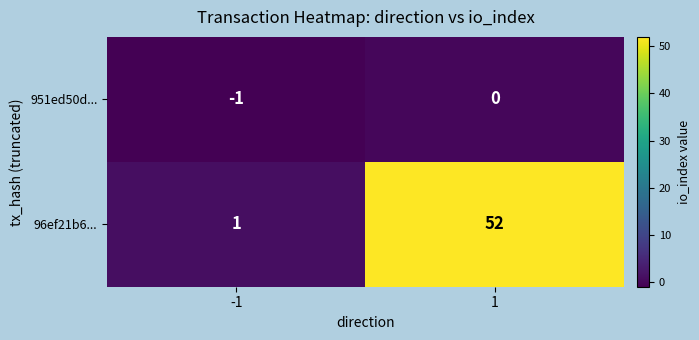

The 96ef21b6... series shows 2 at -1. True or false?

False